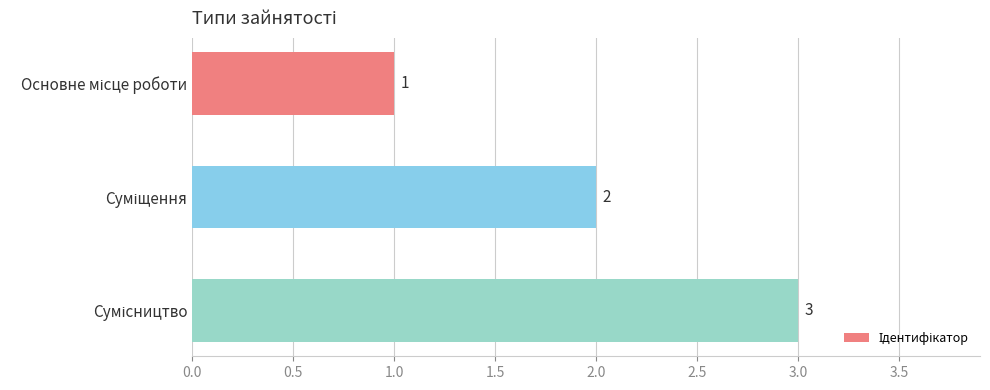

What is the maximum value shown in the chart?

3